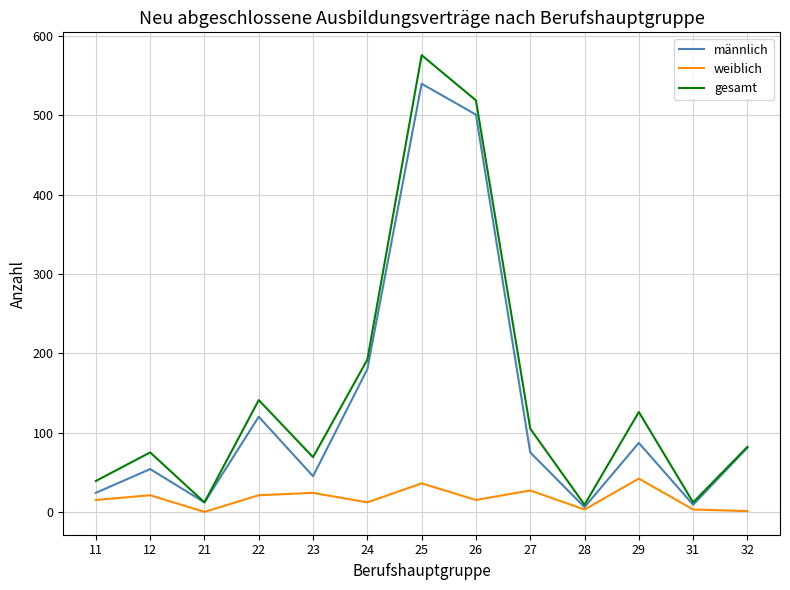

Is the value of weiblich at 11 greater than the value of gesamt at 12?

No